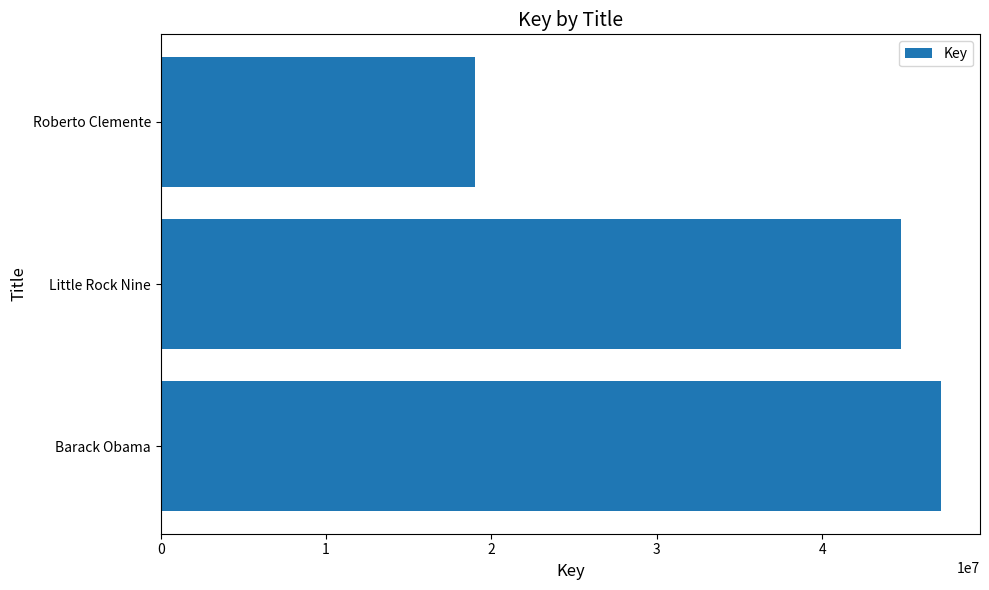

The value at Barack Obama is 77723781. True or false?

False